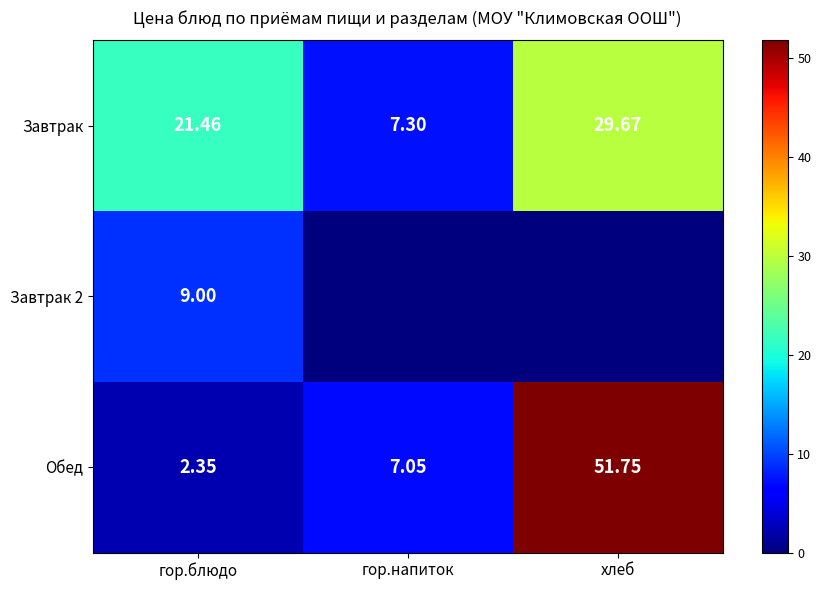

True or false: Завтрак has a value of 38.3 at гор.блюдо.

False